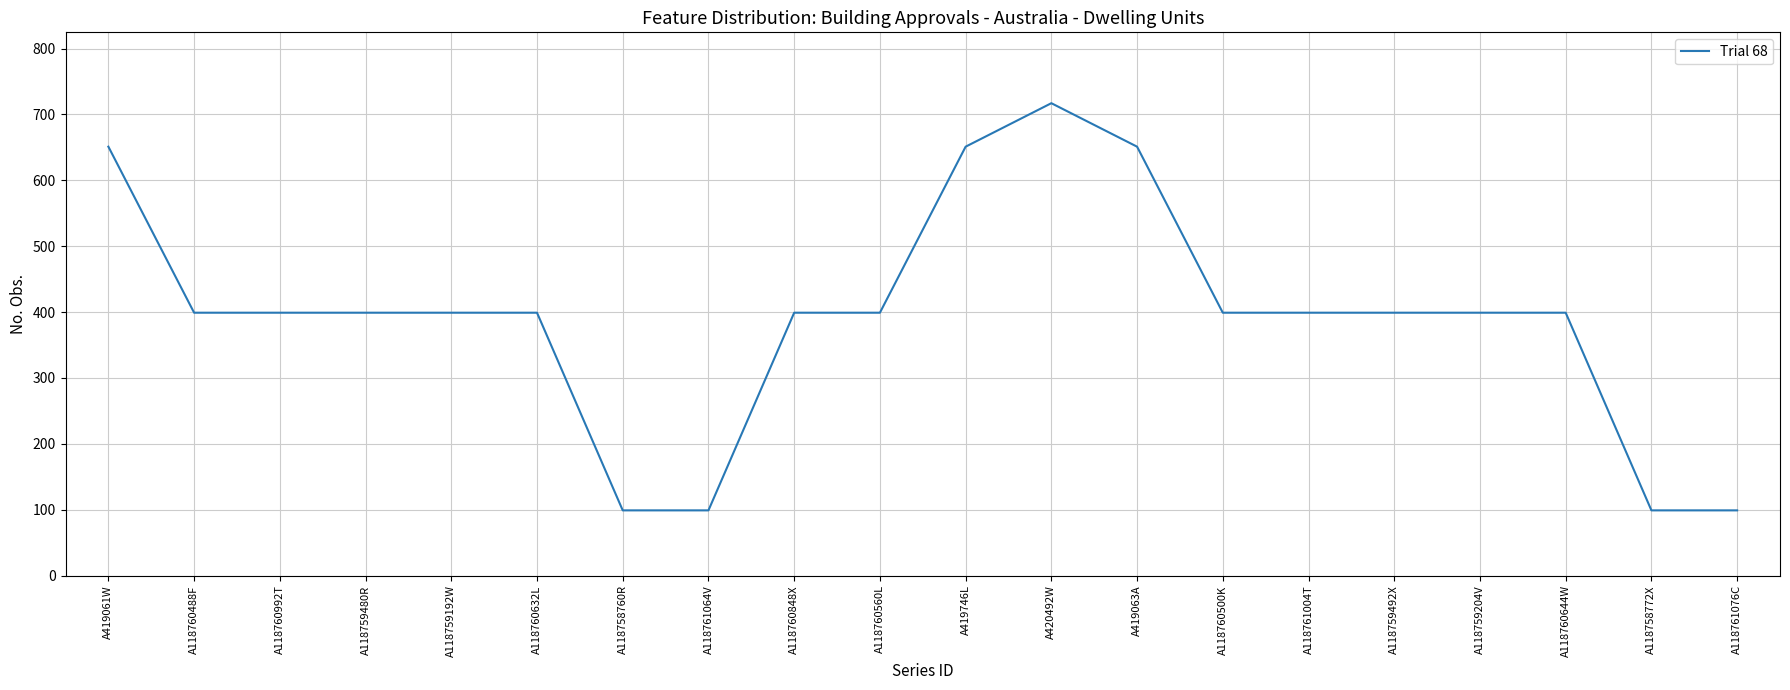

Between A420492W and A419746L, which is larger?

A420492W